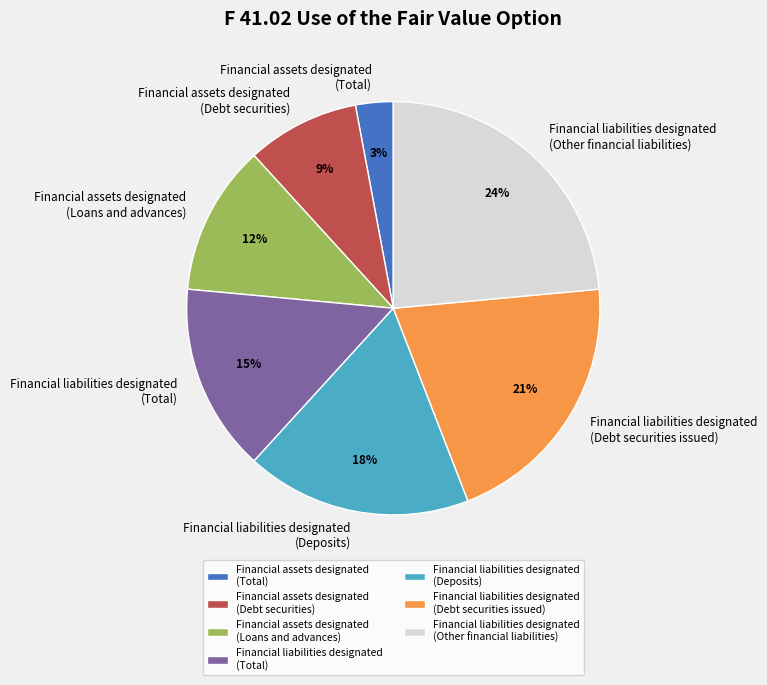

Is the sum of Financial liabilities designated (Other financial liabilities) and Financial assets designated (Debt securities) greater than half?

No